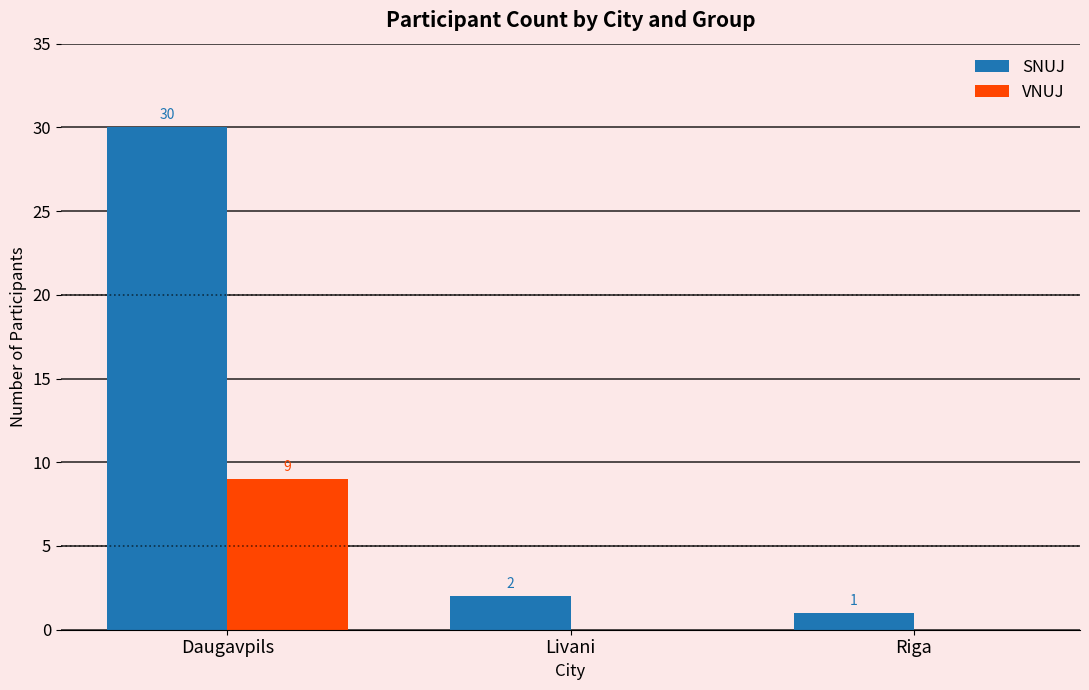

Which series changed the most between Daugavpils and Livani?

SNUJ